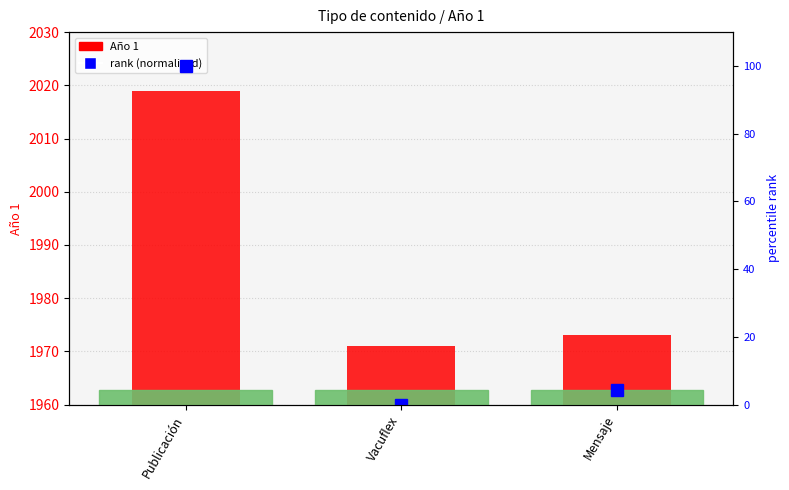

Reading left to right, extract all data points from this chart.

Año 1: Publicación=2019.0	Vacuflex=1971.0	Mensaje=1973.0
rank (normalised): Publicación=100.0	Vacuflex=0.0	Mensaje=4.2